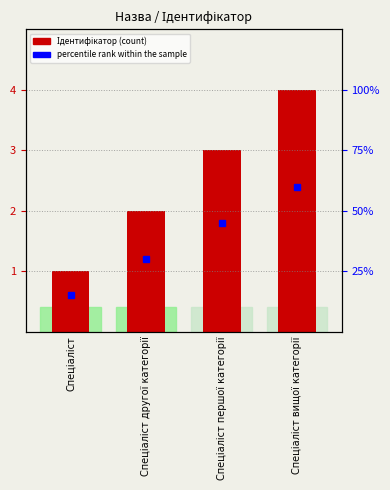

Approximately how many times larger is the value at Спеціаліст першої категорії compared to Спеціаліст вищої категорії?

0.8